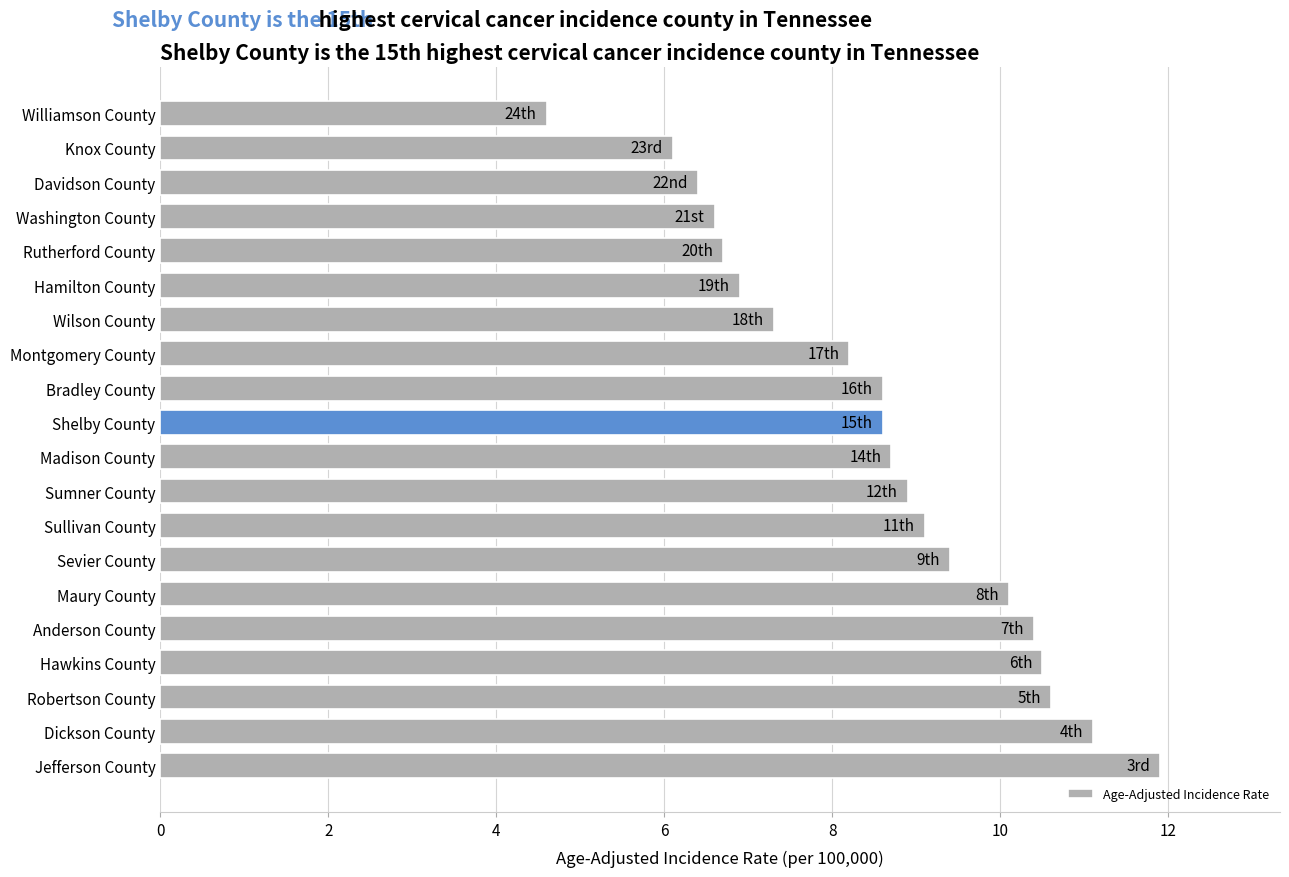

What is the change in value from Anderson County to Shelby County?

-1.8